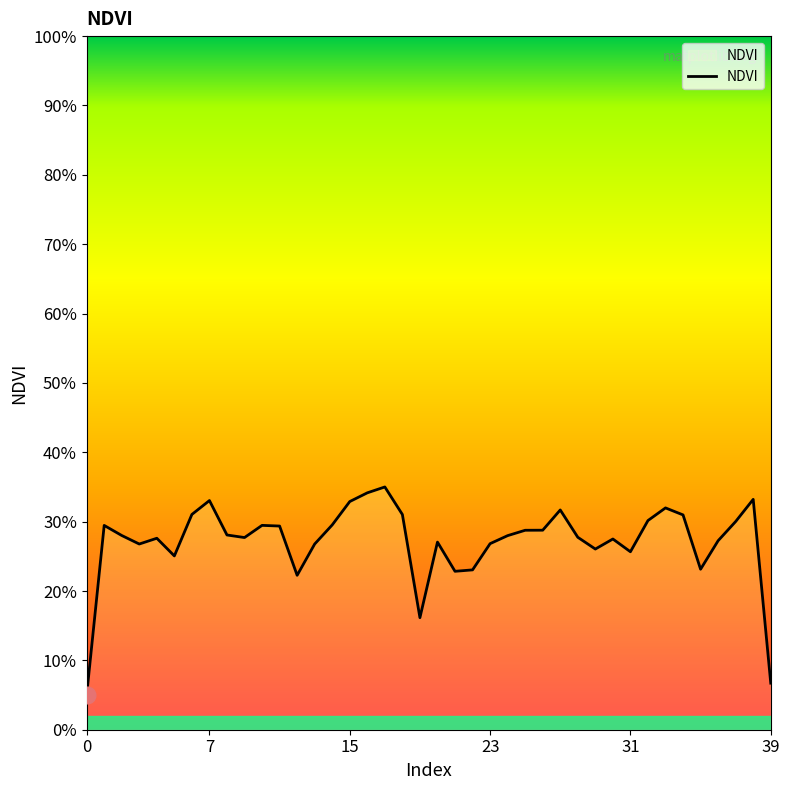

Does the chart display data point markers on the line(s)?

No